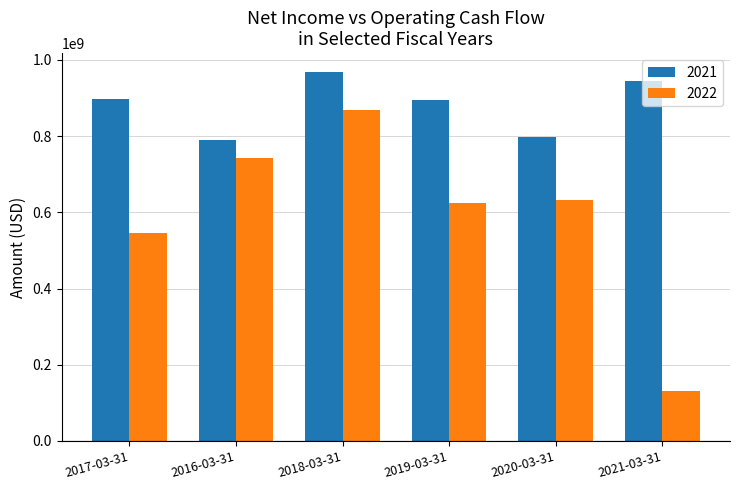

Between 2016-03-31 and 2021-03-31, which series saw the biggest shift?

2022